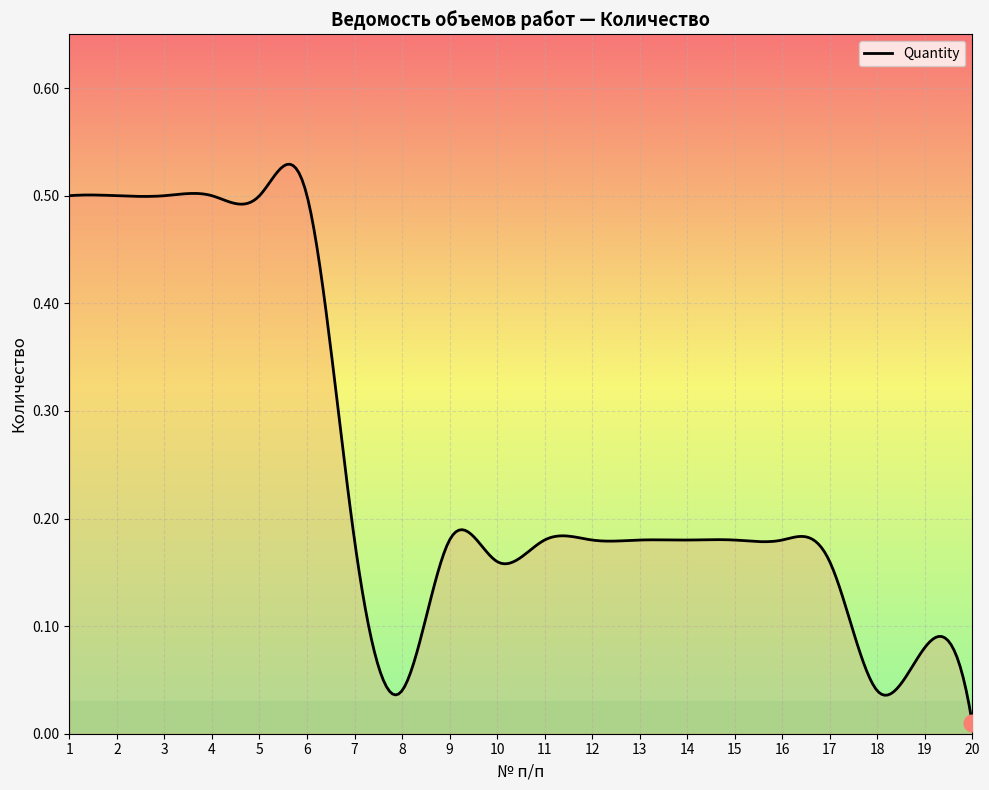

How many interior local peaks (higher than both neighbors) does the data have?

2